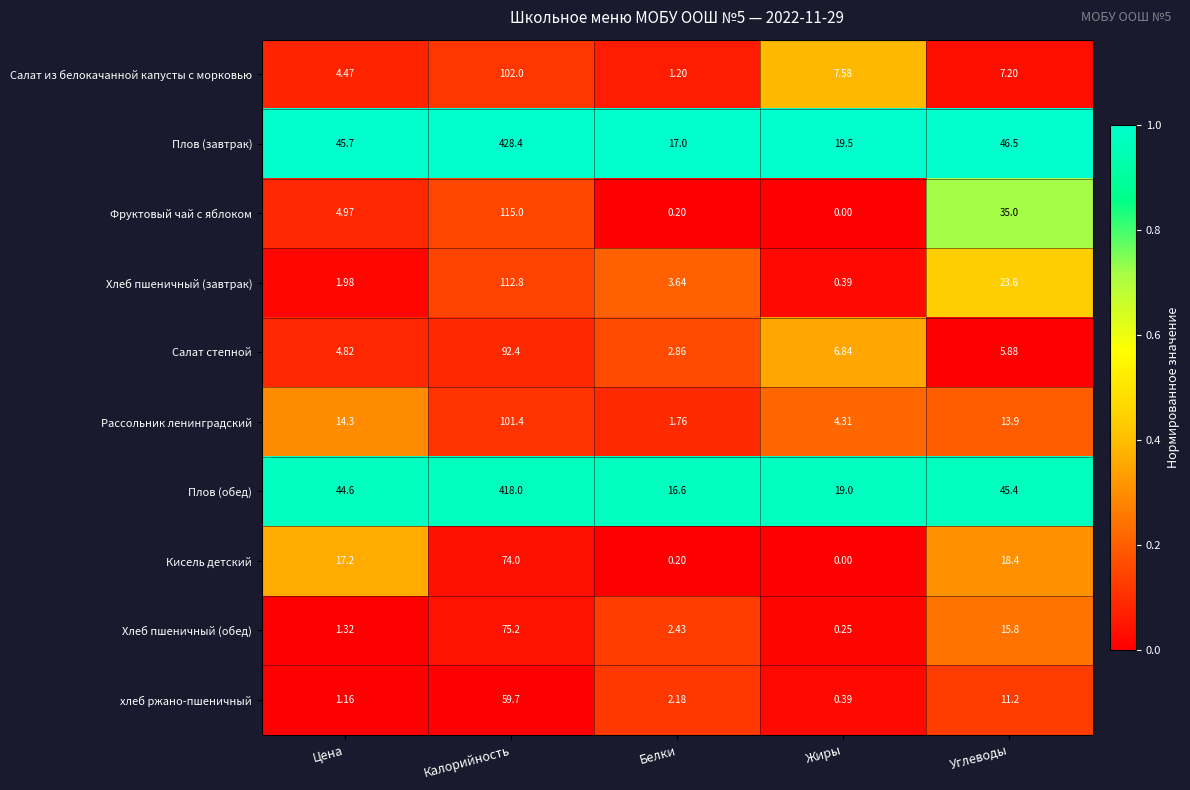

Which series has the largest total across all categories?

Плов (завтрак)